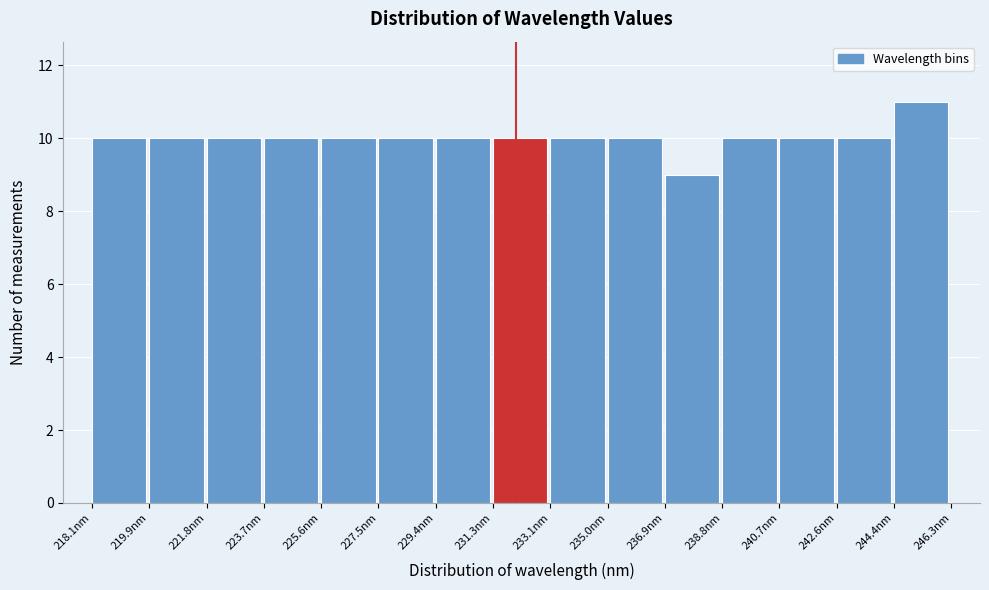

Reading left to right, transcribe this chart: for each bar, give the range it covers on the x-axis and its height. Neither the bar edges nor the heights are printed on the chart, so give them approximately, as read against the axes.

218.0 to 220.0: 10
220.0 to 221.8: 10
221.8 to 223.8: 10
223.8 to 225.6: 10
225.6 to 227.4: 10
227.4 to 229.4: 10
229.4 to 231.2: 10
231.2 to 233.2: 10
233.2 to 235.0: 10
235.0 to 237.0: 10
237.0 to 238.8: 9
238.8 to 240.6: 10
240.6 to 242.6: 10
242.6 to 244.4: 10
244.4 to 246.4: 11